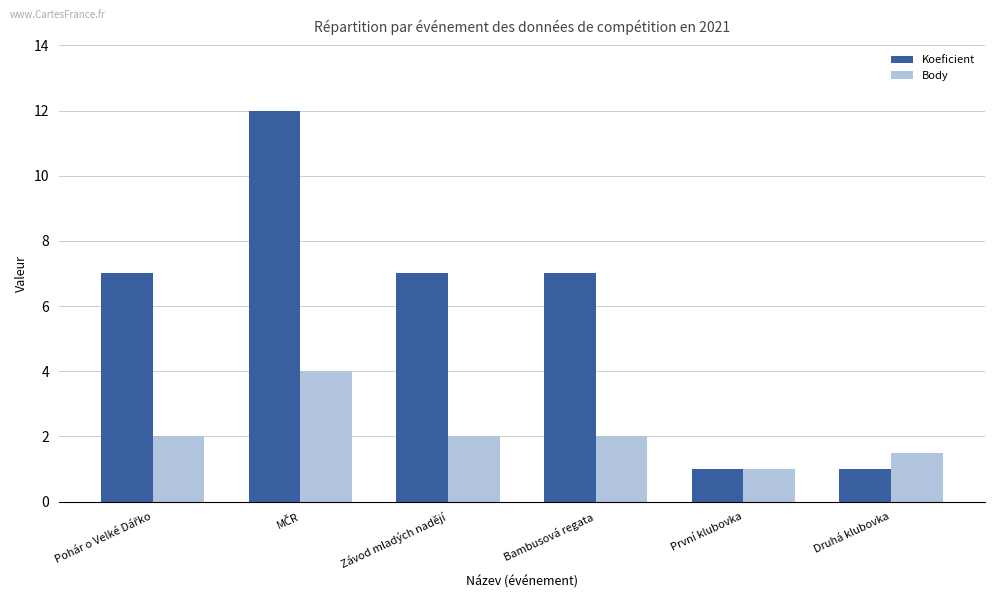

Reading right to left, transcribe all the data shown in this chart.

Koeficient: 1.0	1.0	7.0	7.0	12.0	7.0
Body: 1.5	1.0	2.0	2.0	4.0	2.0